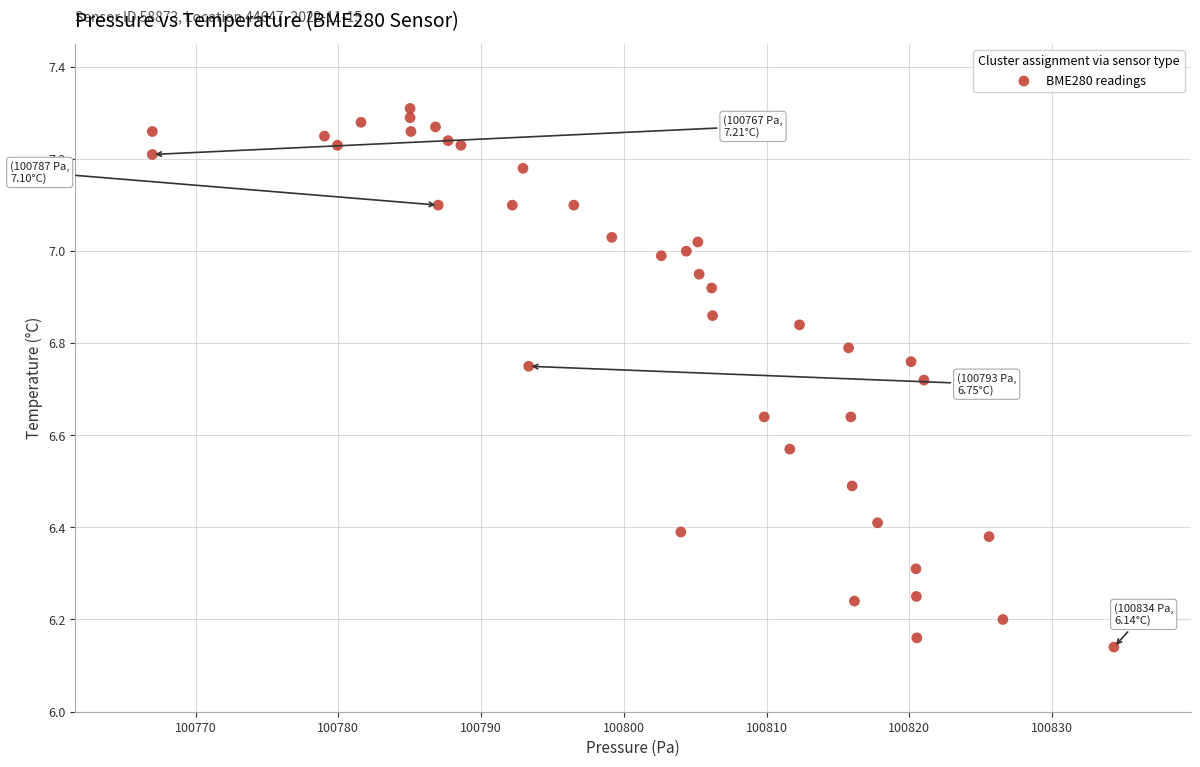

What is the range of Y values (max minus min)?

1.2